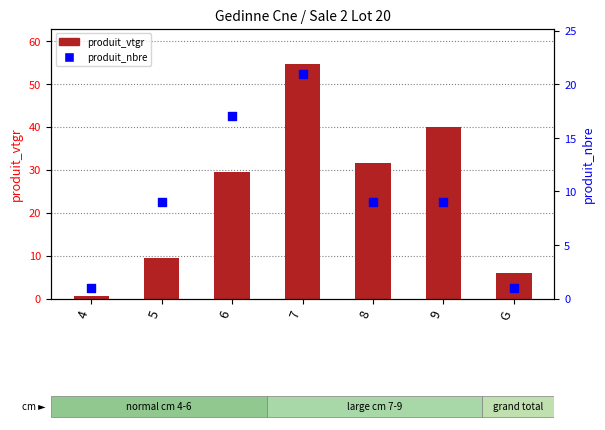

Which series has the largest total across all categories?

produit_vtgr